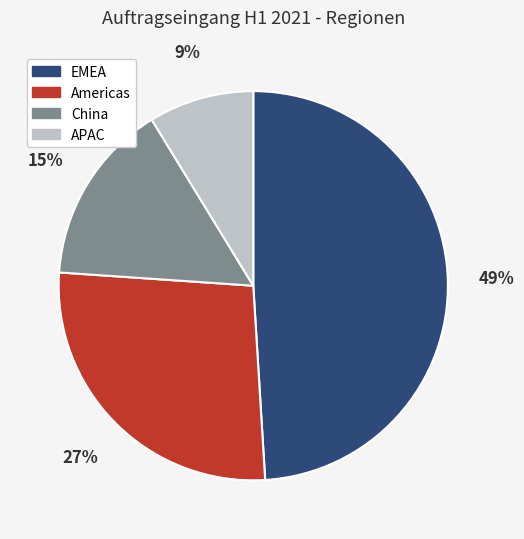

Which has a higher value, Americas or APAC?

Americas